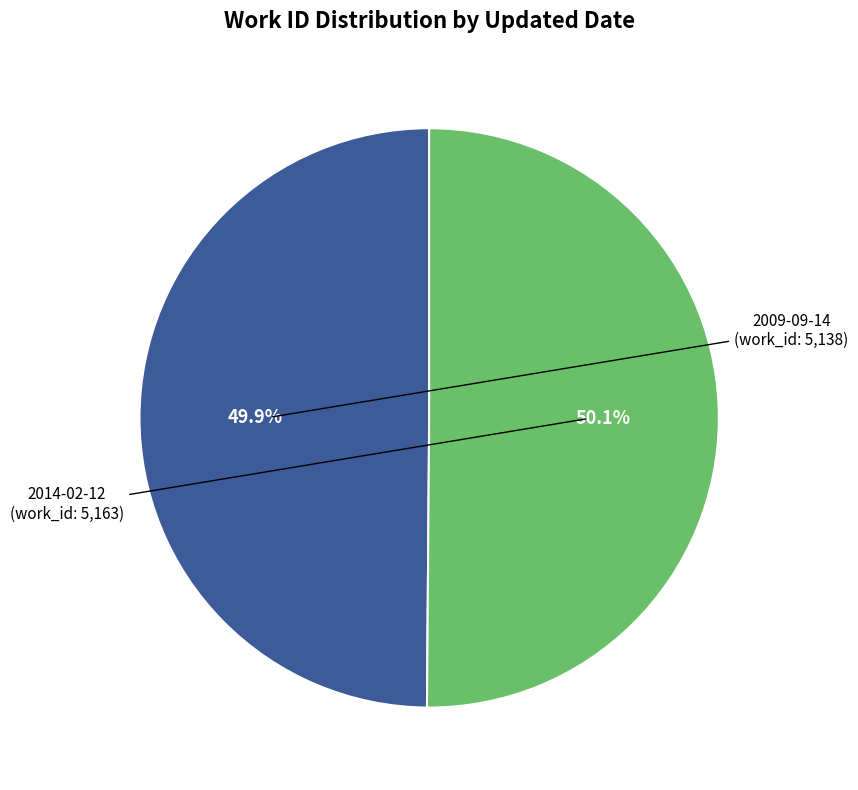

Is there a majority slice in this chart?

Yes